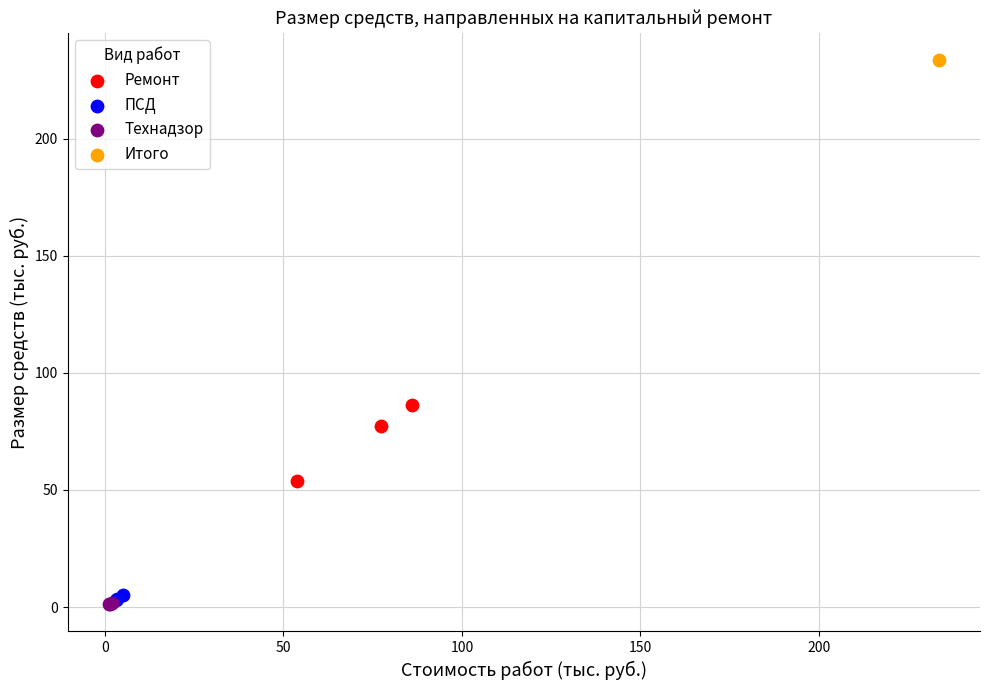

Which series reaches the maximum Y coordinate?

Итого